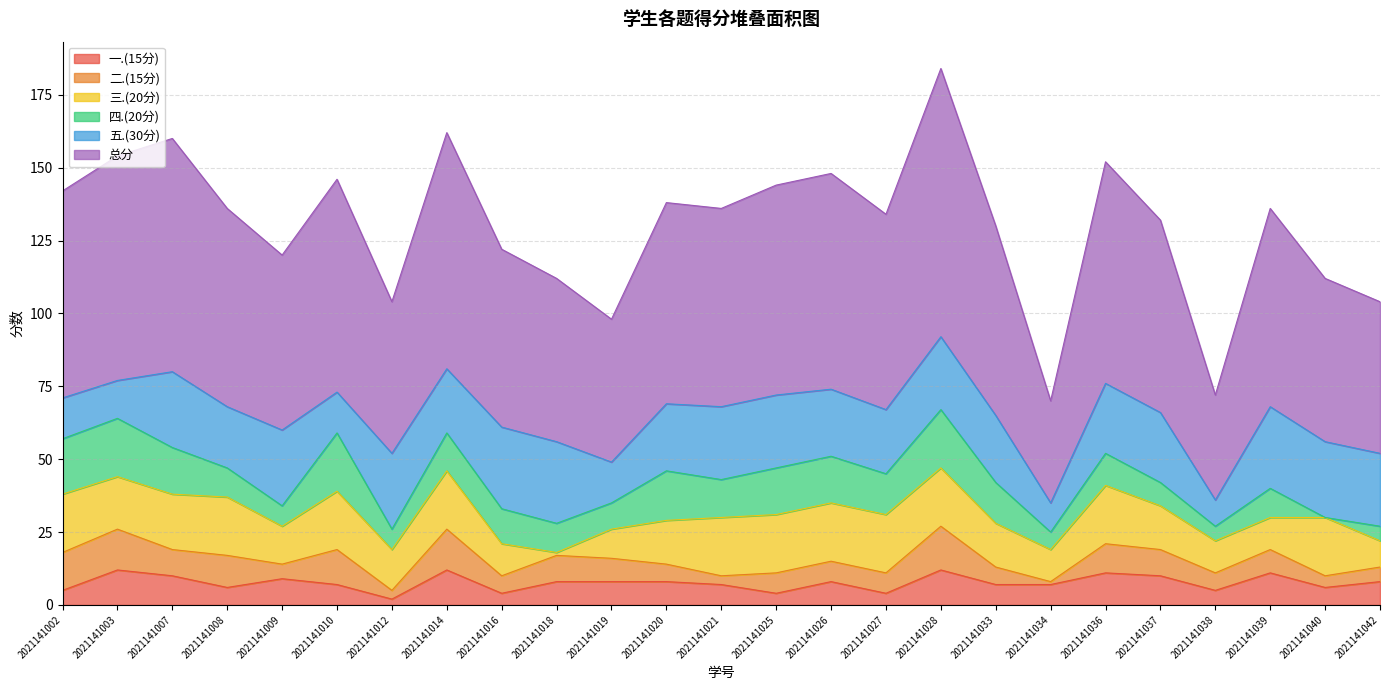

How many intersections are there between 二.(15分) and 五.(30分)?

2